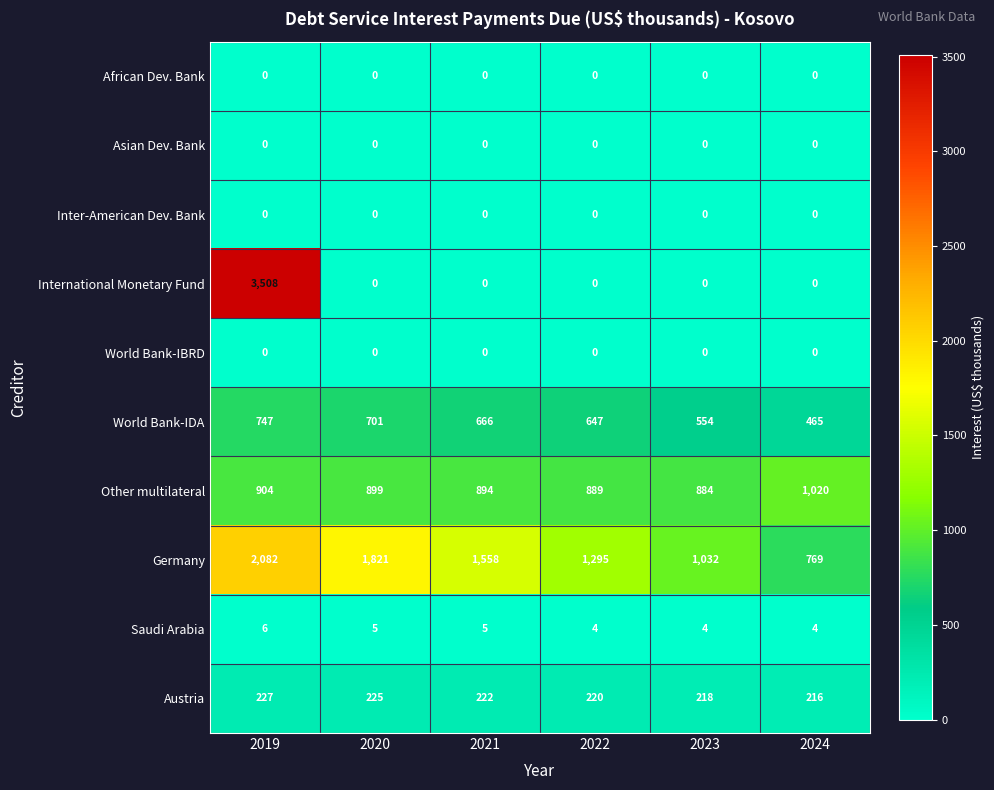

At which category is the sum across all series the highest?

2019